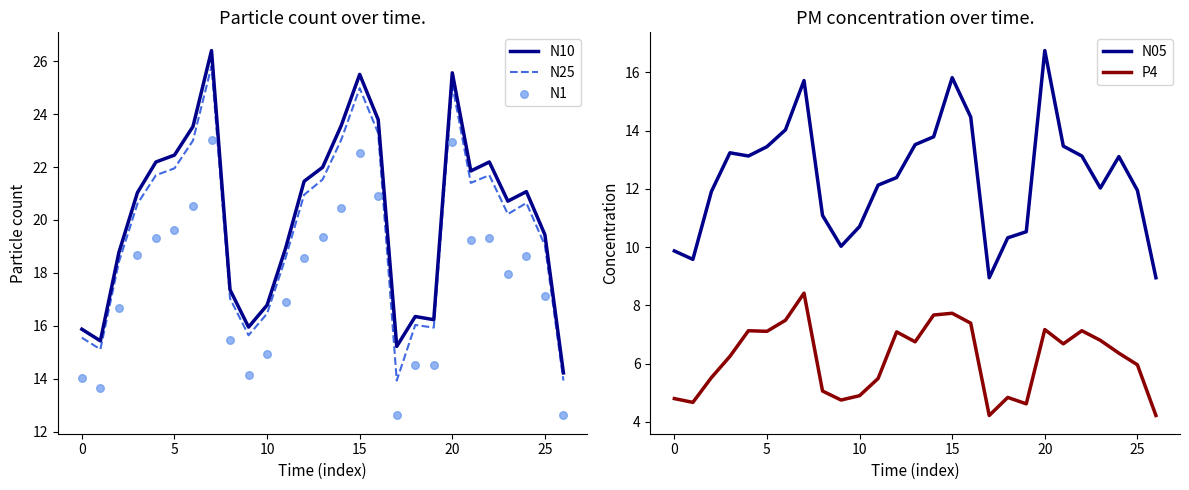

At how many categories does at least one series exceed 18?

18